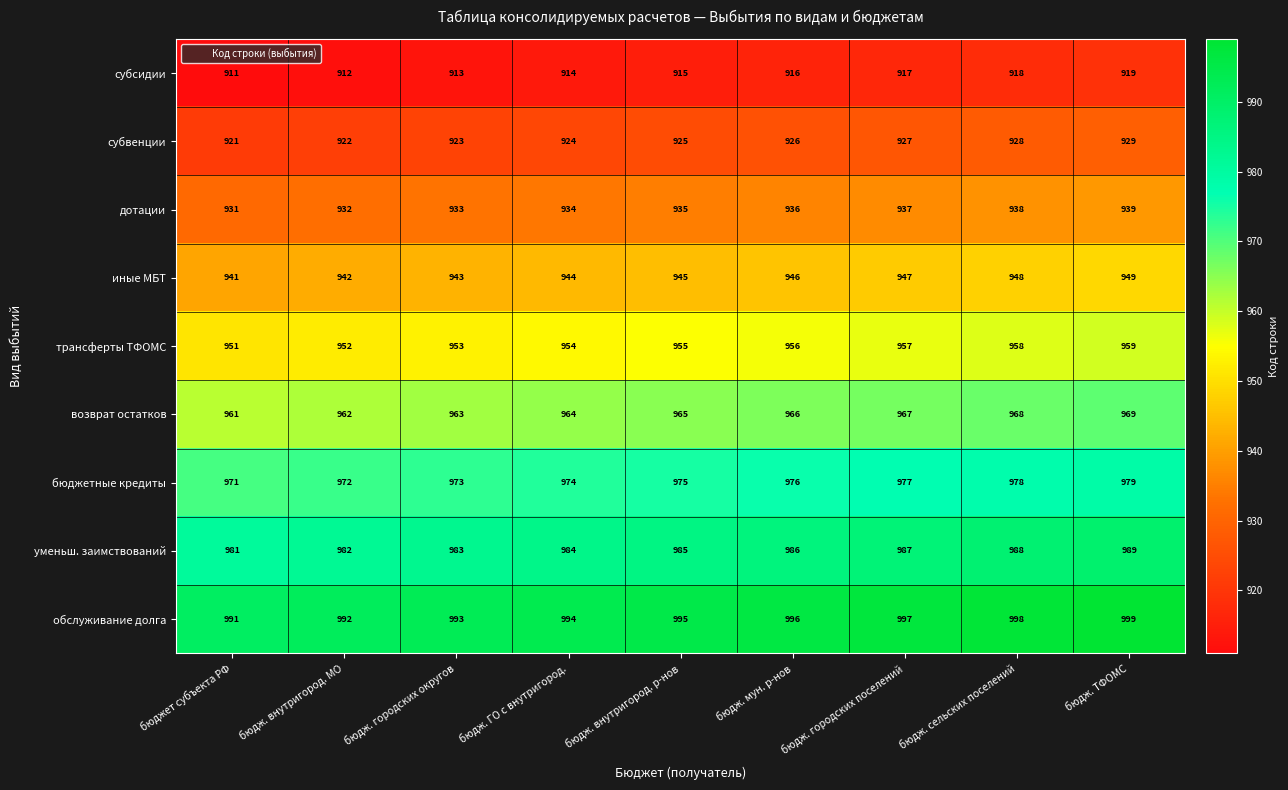

What is the difference between the уменьш. заимствований values at бюдж. городских поселений and бюджет субъекта РФ?

6